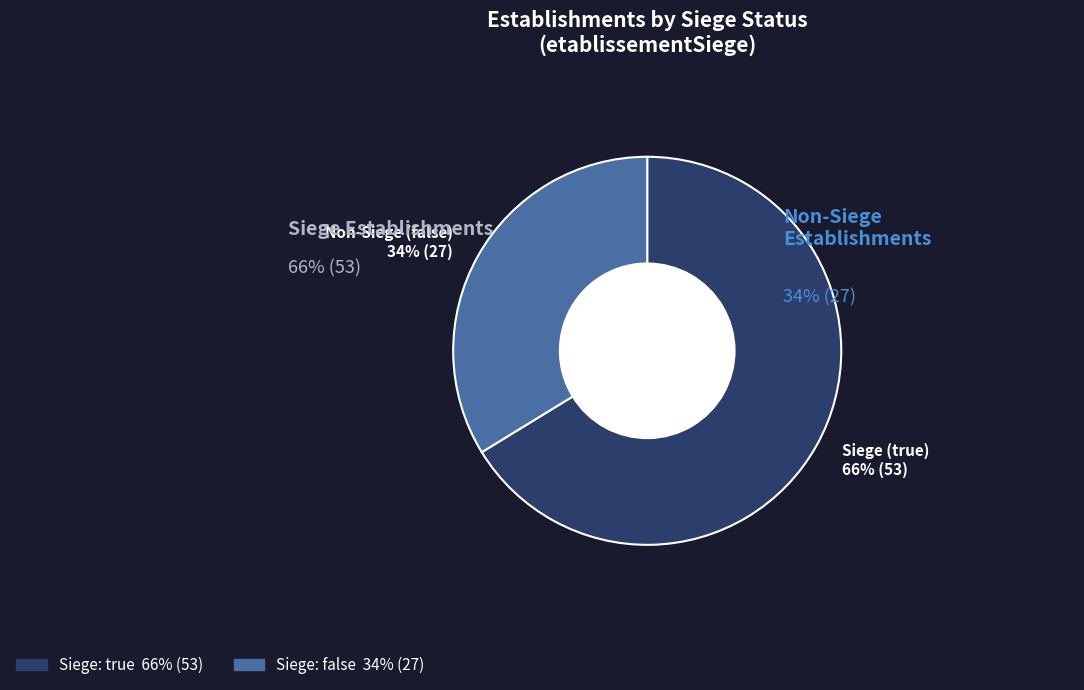

Combined, what portion of the pie is true and false?

100.0%